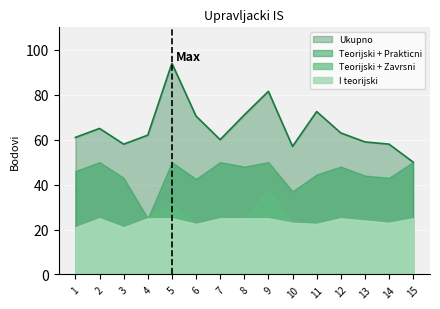

What is the value of the I teorijski point at the 14th from the left?

23.0